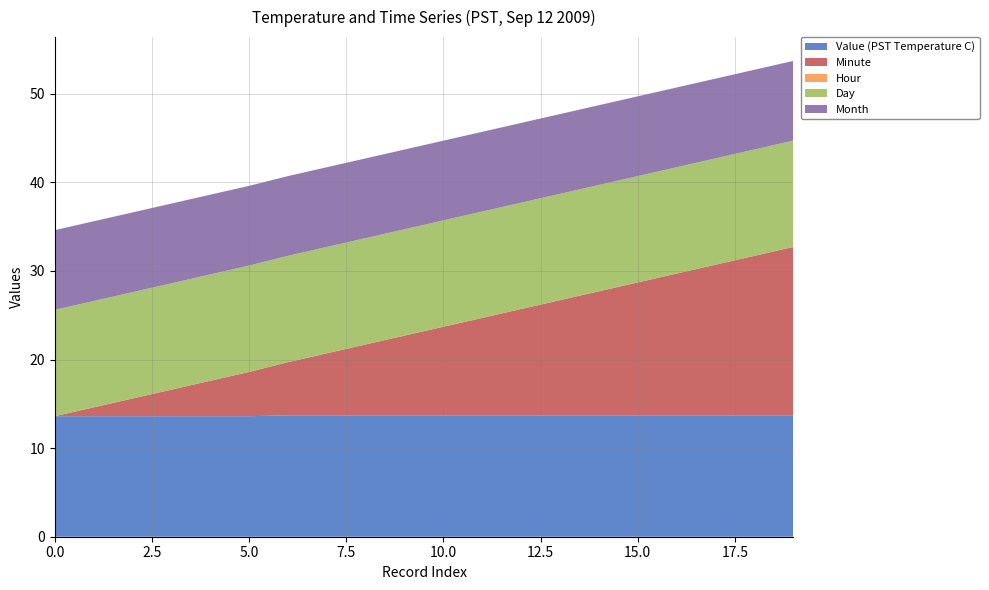

Reading right to left, list all the values displayed in this chart.

Value (PST Temperature C): 13.7	13.7	13.7	13.7	13.7	13.7	13.7	13.7	13.7	13.7	13.7	13.7	13.7	13.7	13.6	13.6	13.6	13.6	13.6	13.6
Minute: 19.0	18.0	17.0	16.0	15.0	14.0	13.0	12.0	11.0	10.0	9.0	8.0	7.0	6.0	5.0	4.0	3.0	2.0	1.0	0.0
Hour: 0.0	0.0	0.0	0.0	0.0	0.0	0.0	0.0	0.0	0.0	0.0	0.0	0.0	0.0	0.0	0.0	0.0	0.0	0.0	0.0
Day: 12.0	12.0	12.0	12.0	12.0	12.0	12.0	12.0	12.0	12.0	12.0	12.0	12.0	12.0	12.0	12.0	12.0	12.0	12.0	12.0
Month: 9.0	9.0	9.0	9.0	9.0	9.0	9.0	9.0	9.0	9.0	9.0	9.0	9.0	9.0	9.0	9.0	9.0	9.0	9.0	9.0